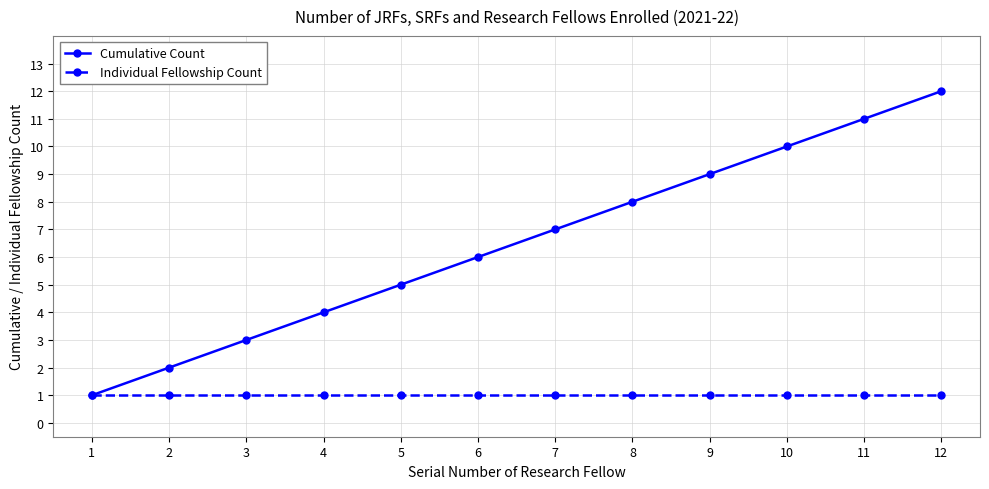

At 6, list the series in order from largest to smallest.

Cumulative Count, Individual Fellowship Count